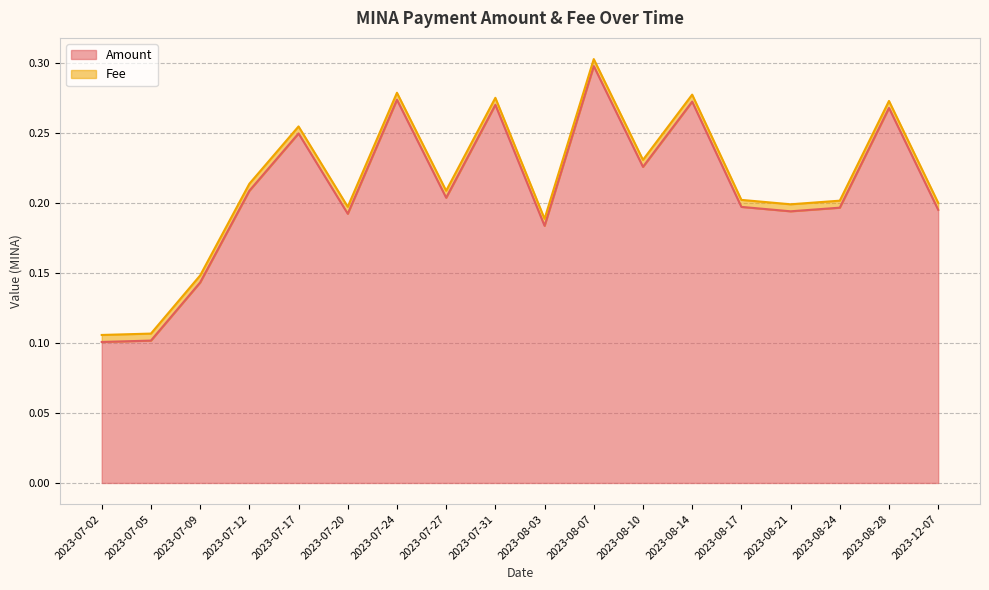

Which category has the highest value across all series?

2023-08-07